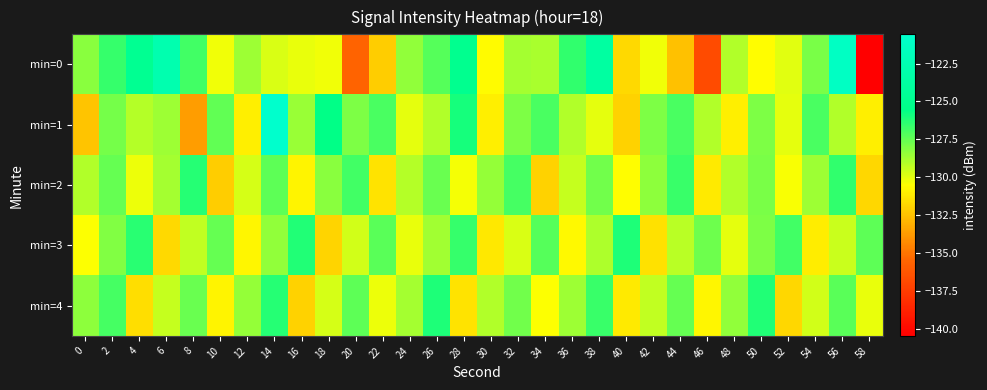

Which series changed the most between 20 and 34?

min=0